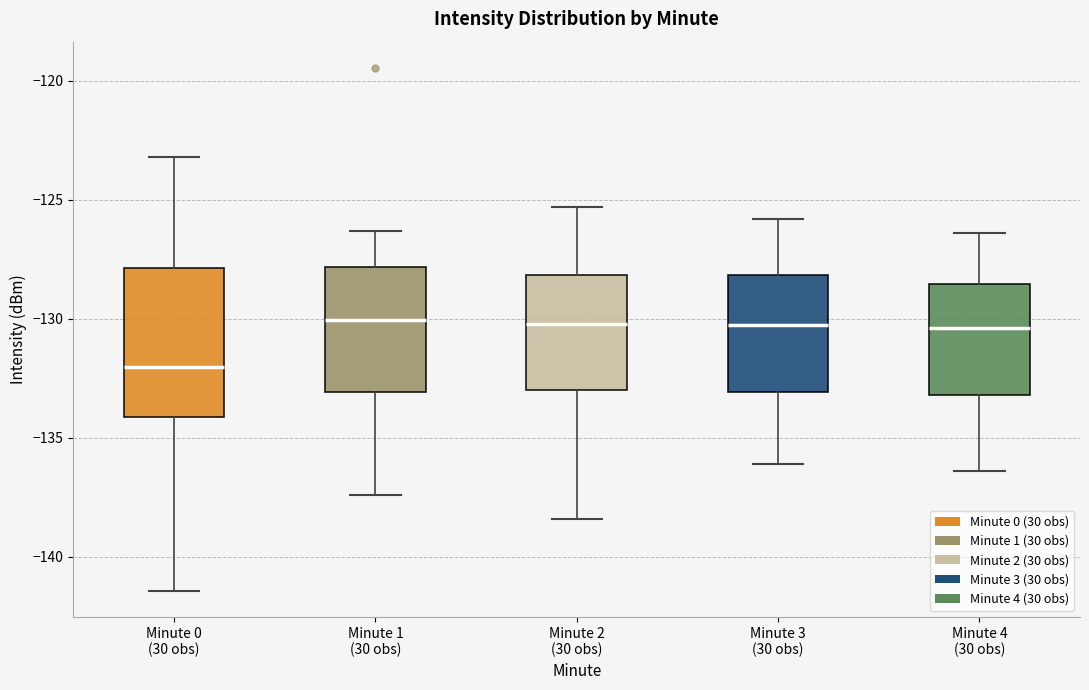

Which box is the tallest, from its lower edge to its upper edge?

Minute 0 (30 obs)